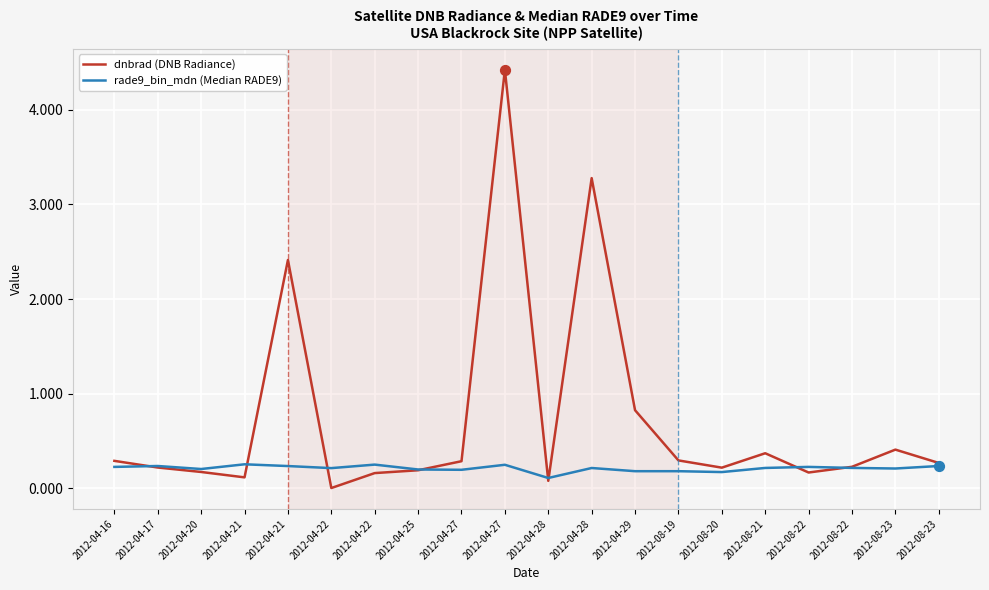

At which category is the sum across all series the highest?

2012-04-27